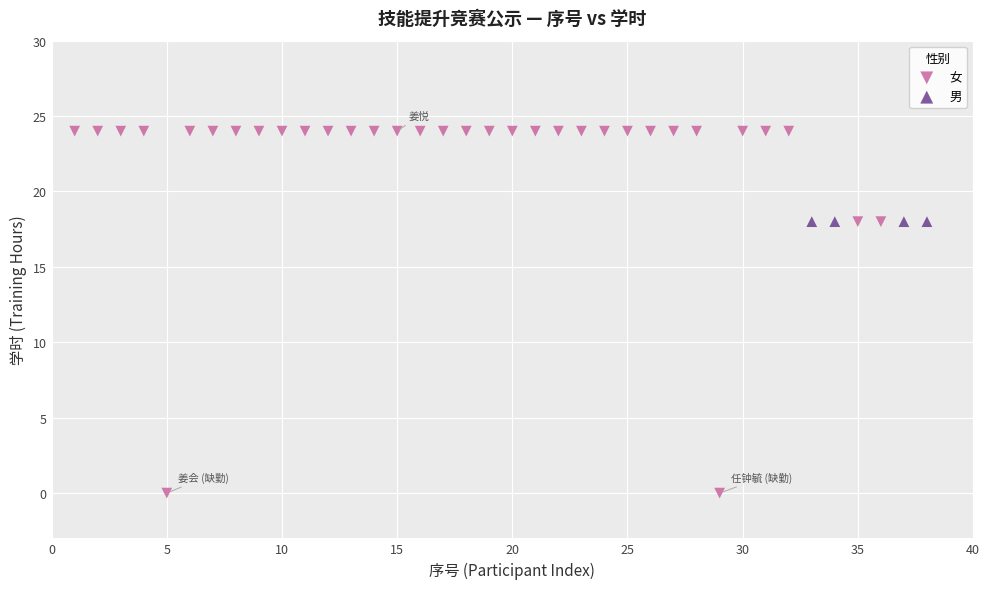

Which series reaches the minimum Y coordinate?

女